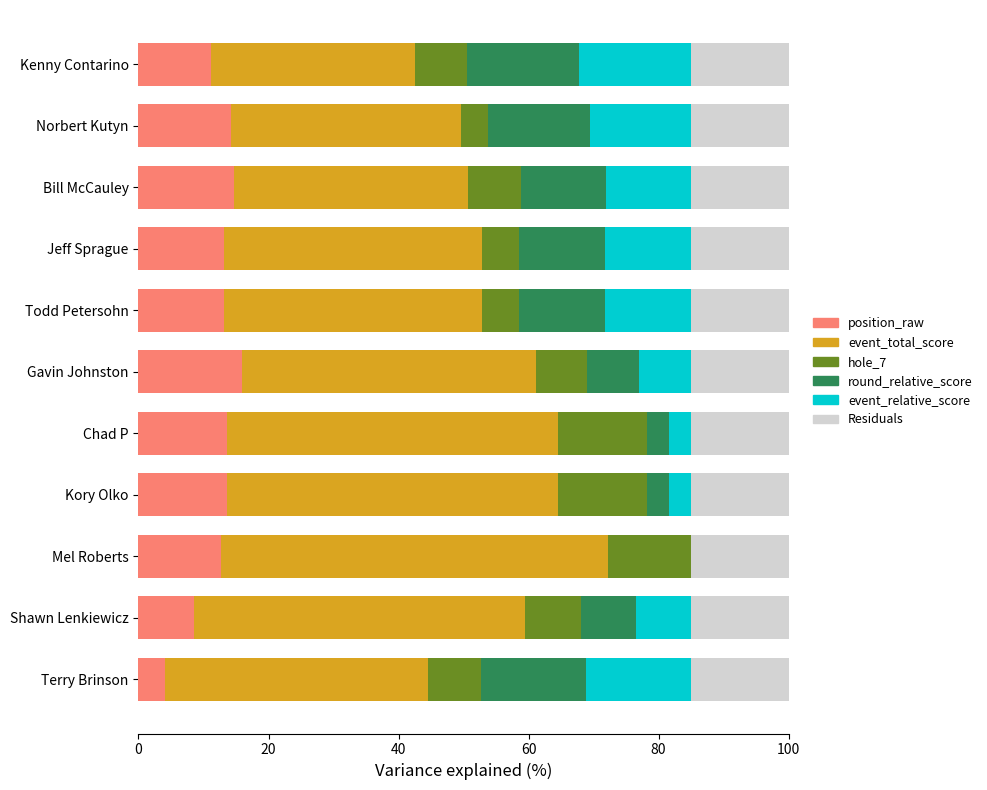

How many categories are shown in the chart?

11